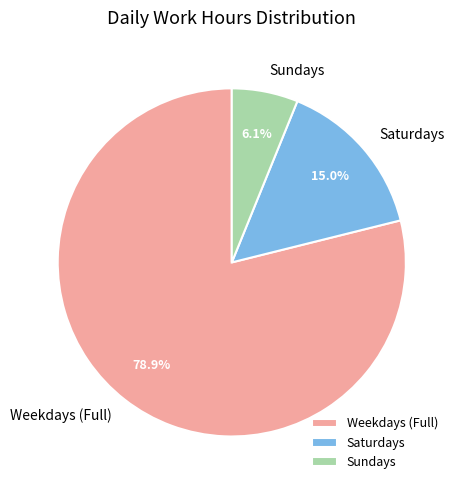

Which has a higher value, Sundays or Saturdays?

Saturdays